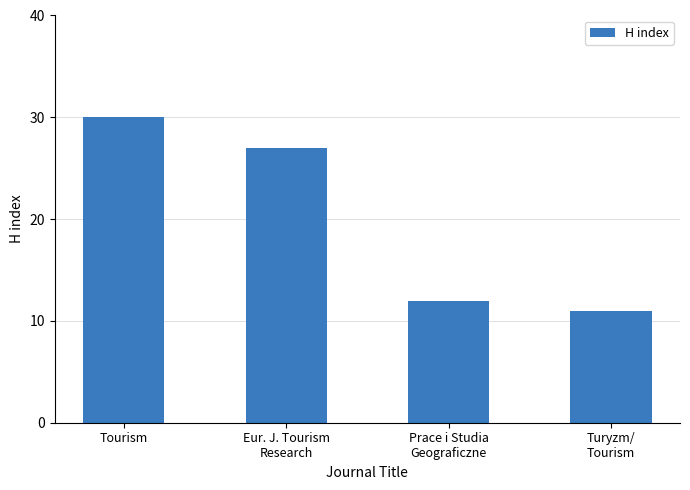

Which label corresponds to the smallest value in the chart?

Turyzm/
Tourism